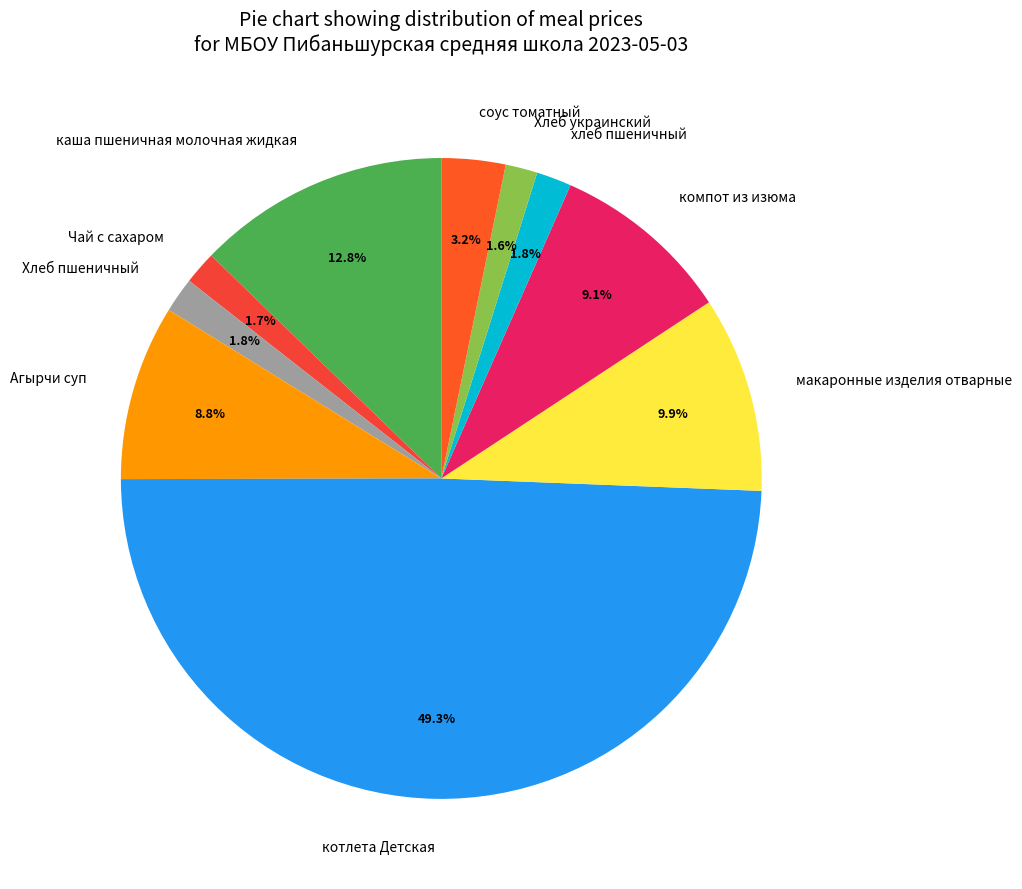

What is the ratio of the value at Хлеб украинский to the value at хлеб пшеничный?

0.9